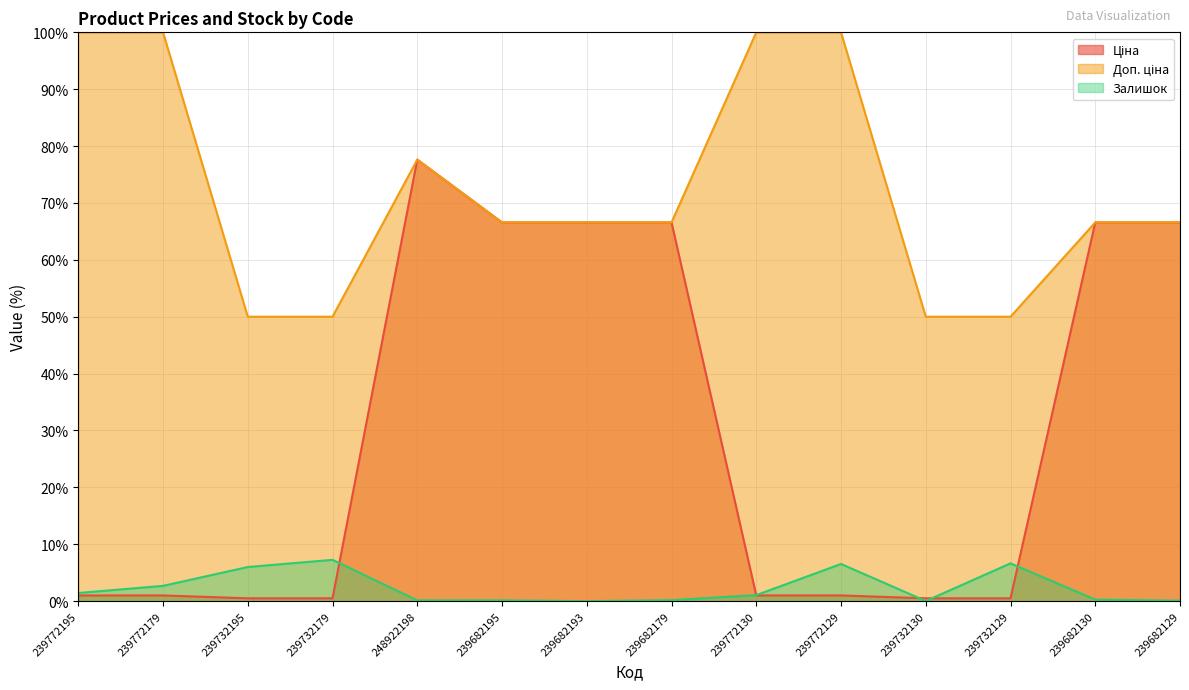

Where do Ціна and Залишок first cross each other?

239732179 and 248922198